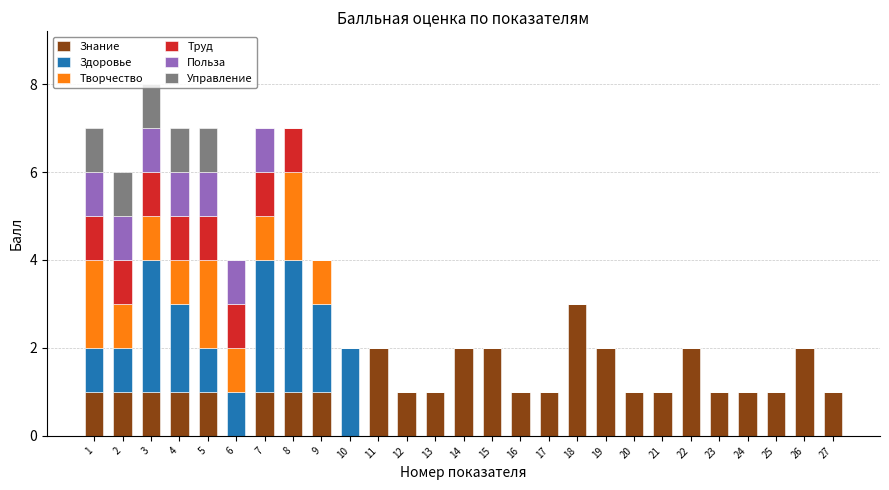

Which category has the highest value in the Знание series?

18